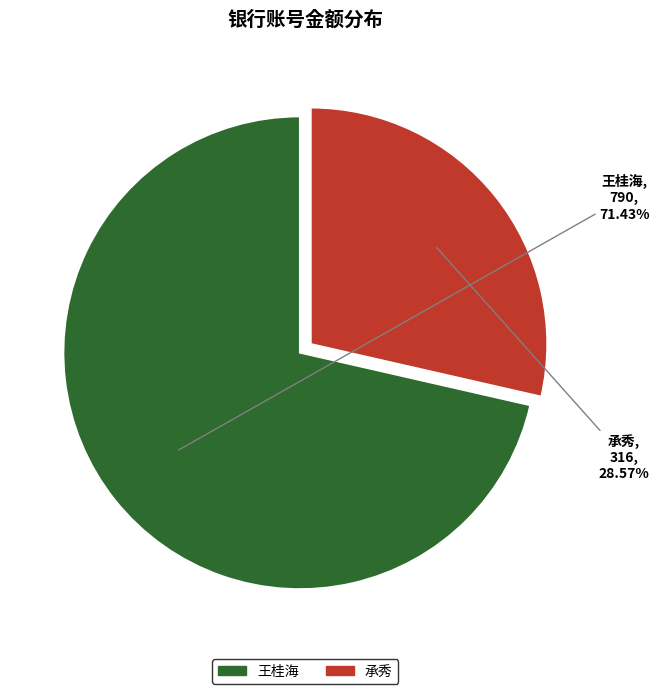

Which slice is the smallest?

承秀